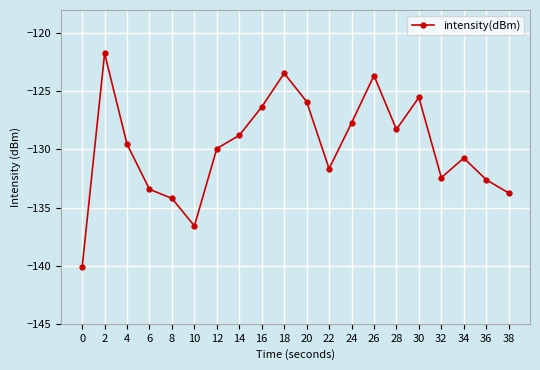

The chart shows a value of -70.7 at 38. True or false?

False